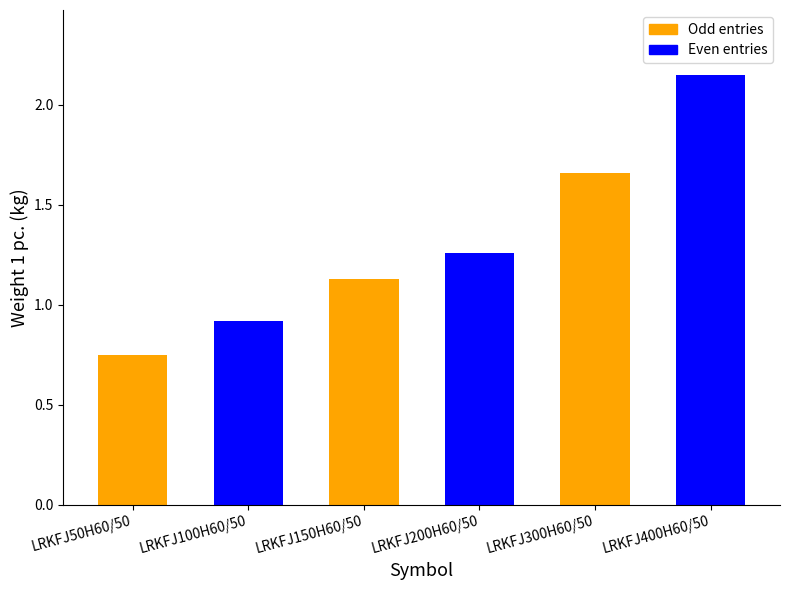

What is the change in value from LRKFJ50H60/50 to LRKFJ300H60/50?

+0.9